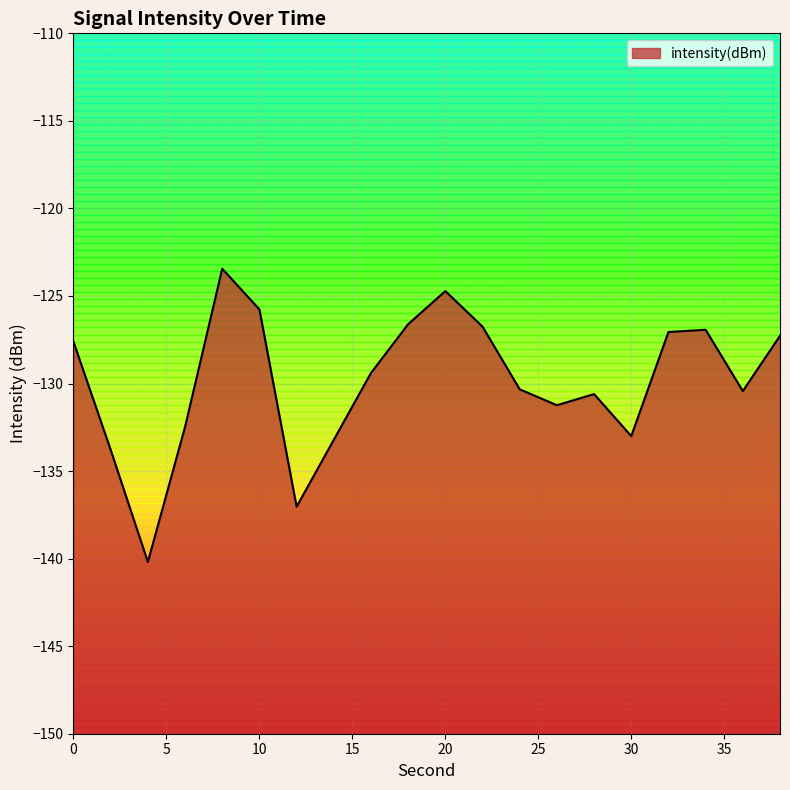

What is the change in value from 34 to 38?

-0.3